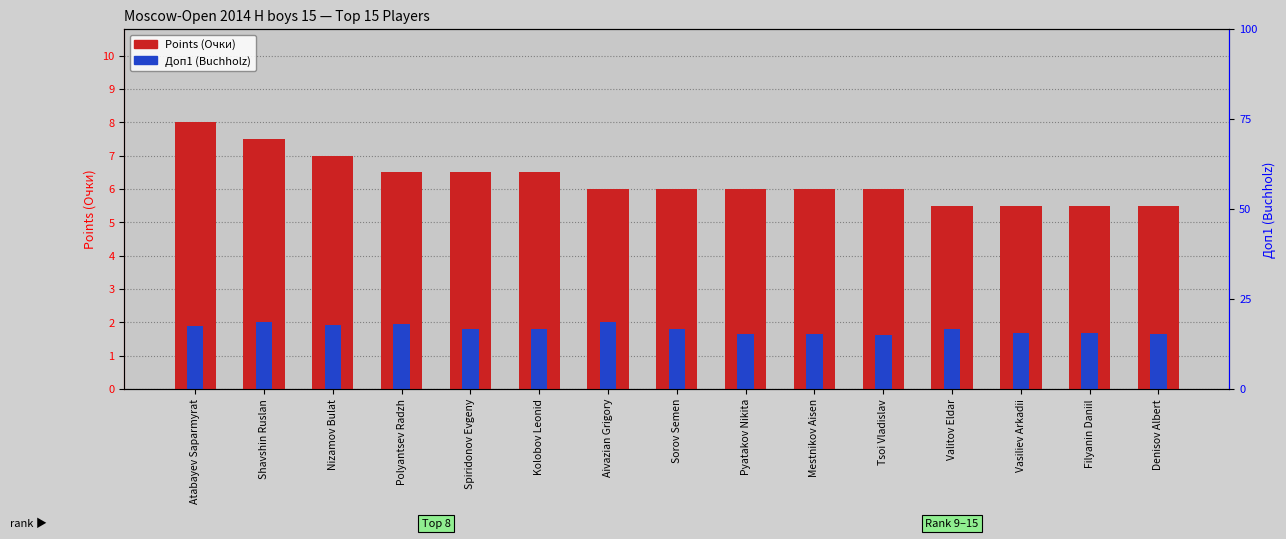

How many distinct data groups are displayed?

2